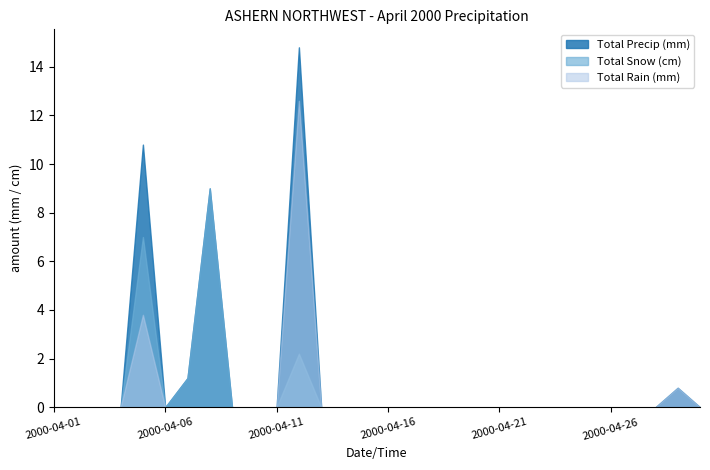

True or false: Total Precip (mm) and Total Rain (mm) intersect in this chart.

False